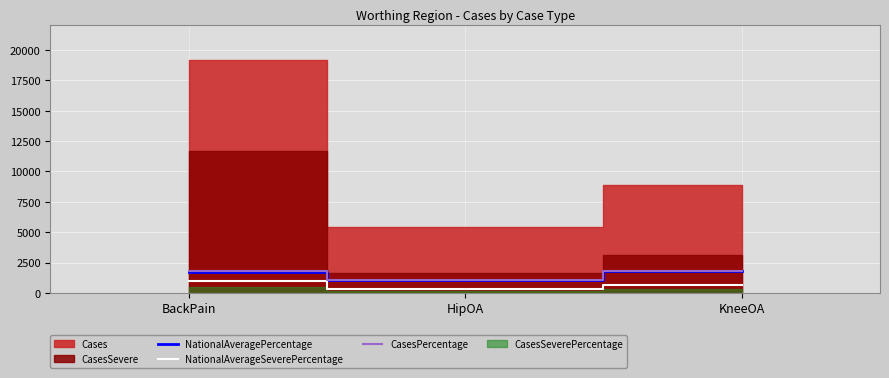

What is the label of the 3rd point from the right?

BackPain